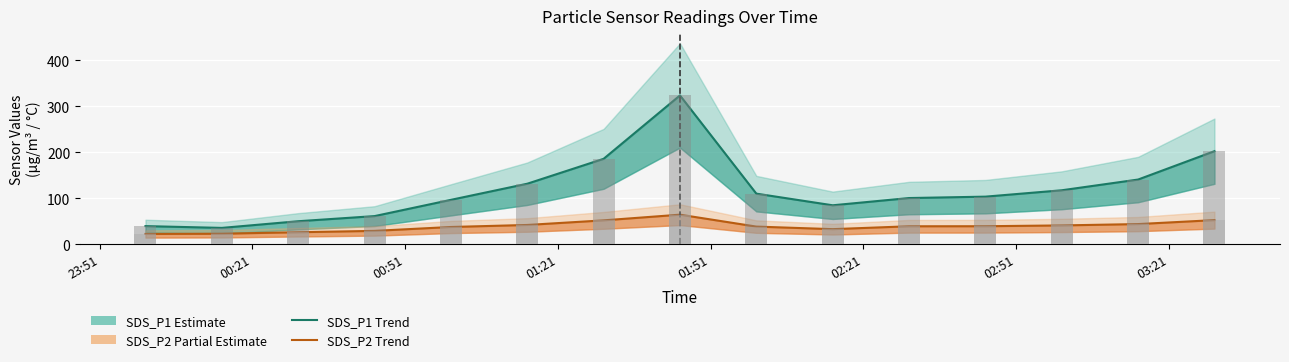

Rank the series at 01:51 from highest to lowest value.

SDS_P1 line, SDS_P2 line